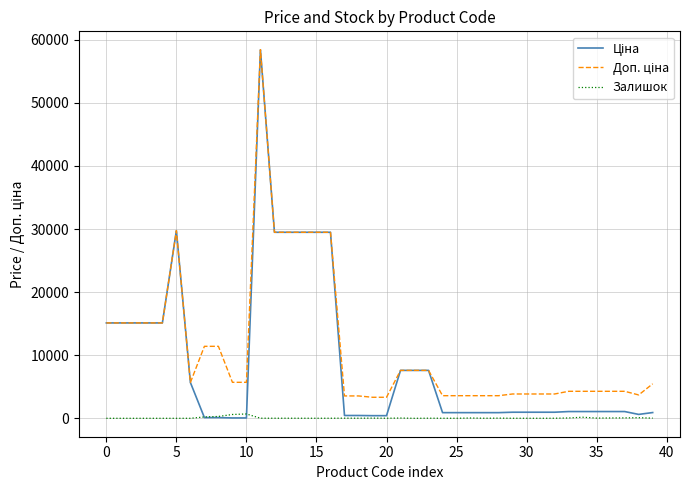

Count the number of data series in this chart.

3